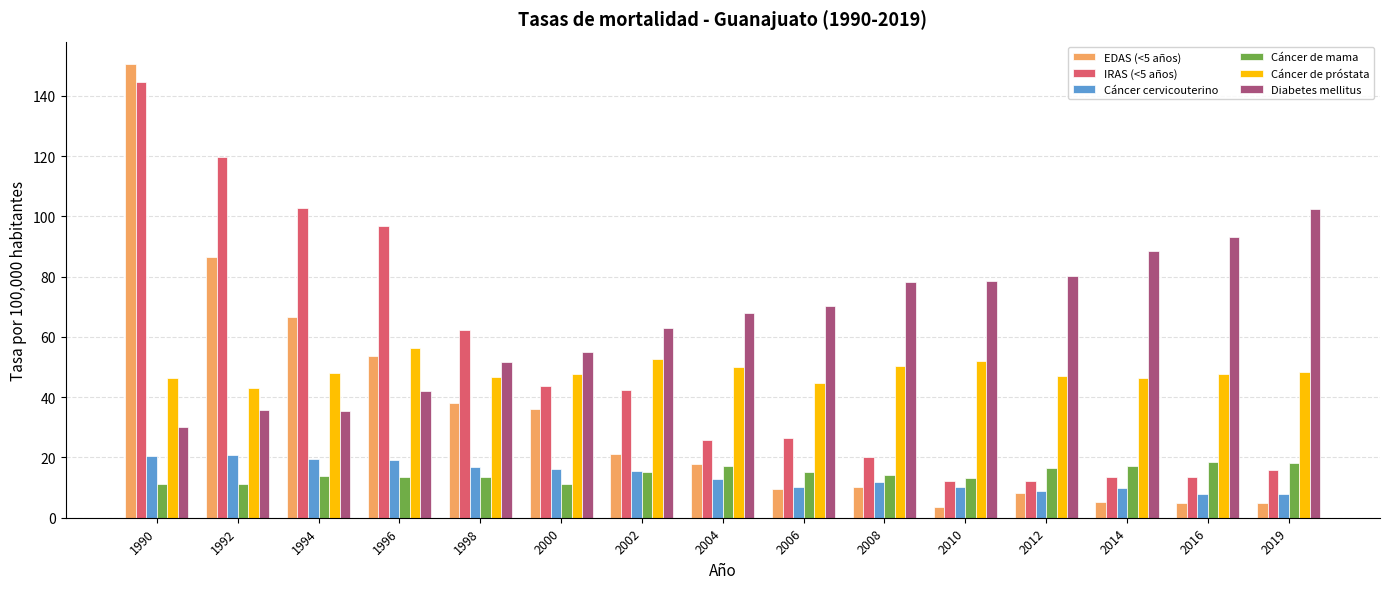

Is the value of Cáncer cervicouterino at 1996 greater than the value of Cáncer de próstata at 2002?

No